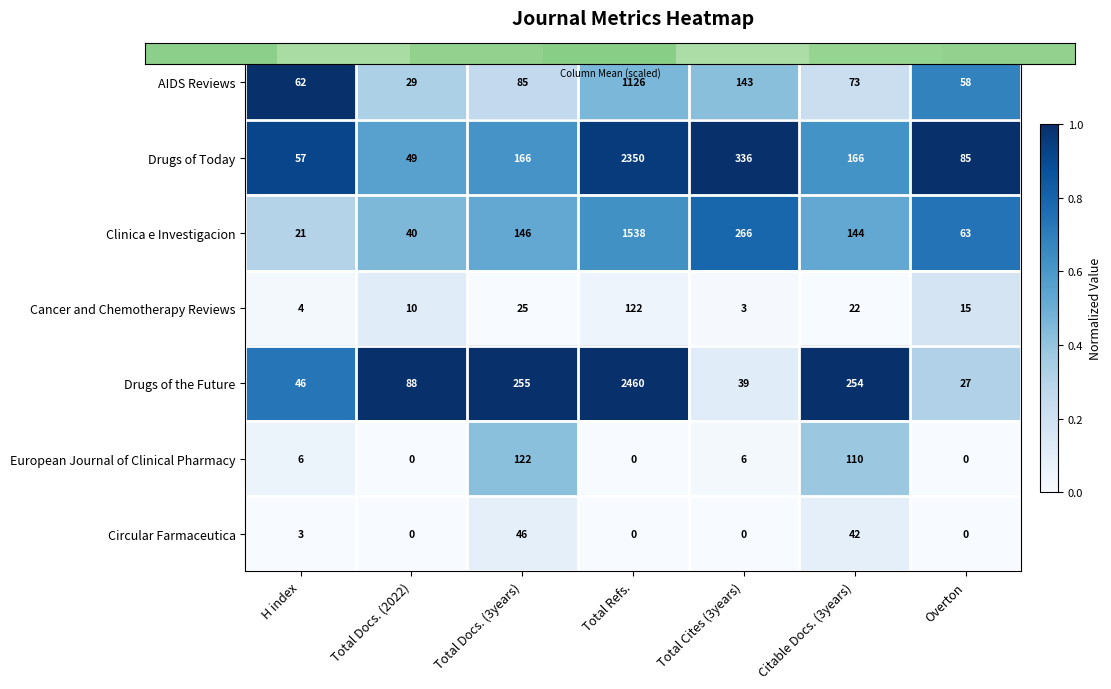

The value of Drugs of Today at Total Docs. (2022) is 49. True or false?

True